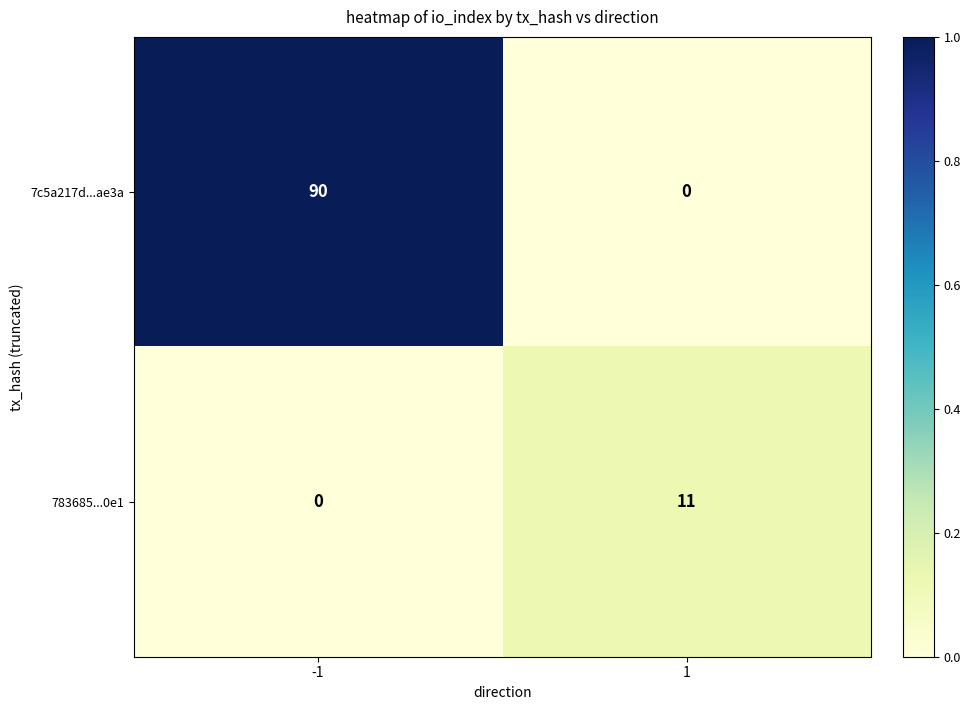

What is the spread (max minus min) of values at -1?

90